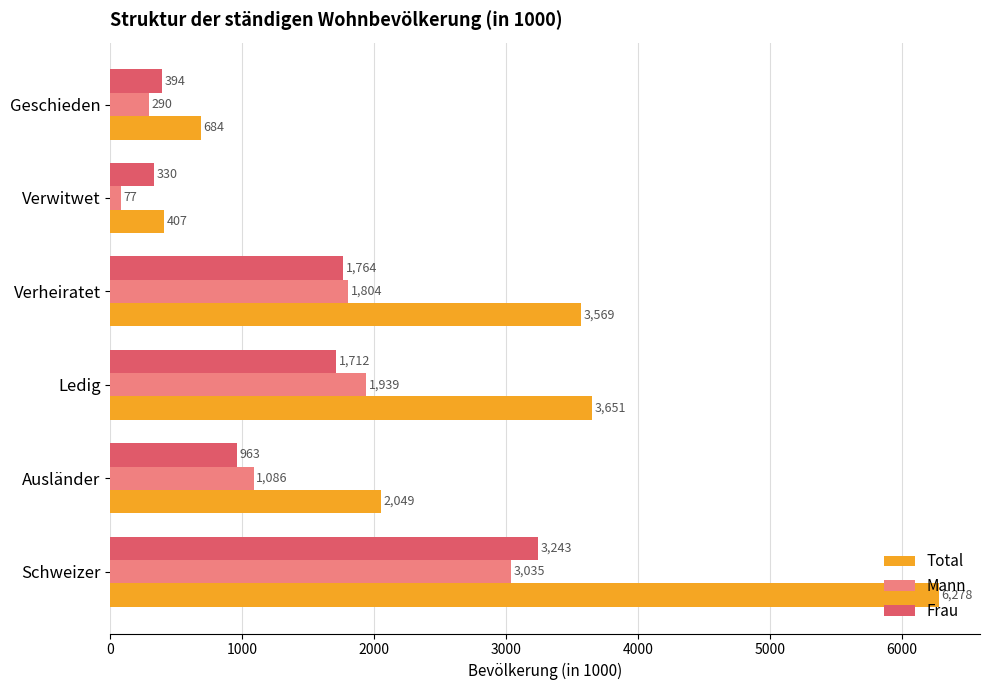

What is the minimum value for Mann?

77.3